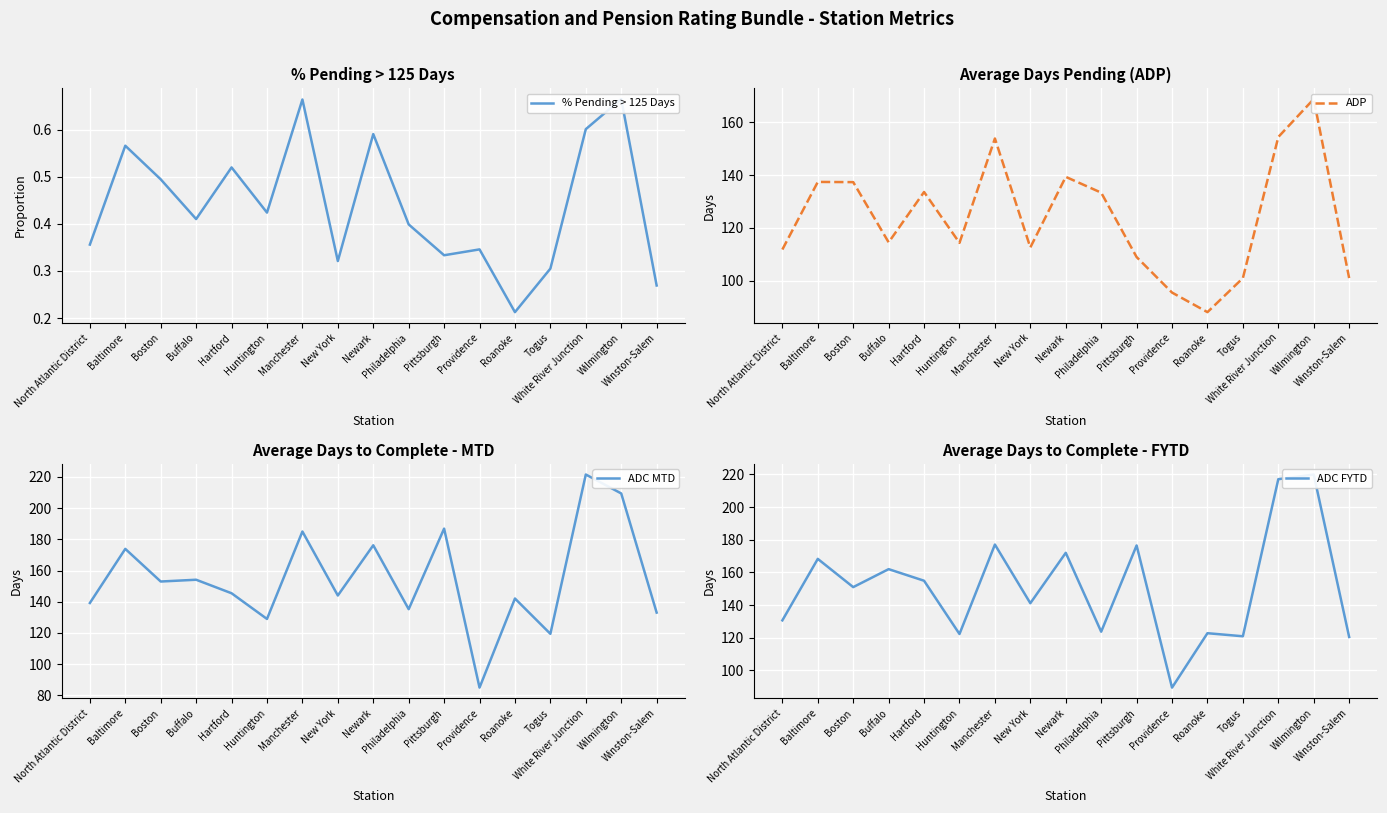

How many values in the ADP series exceed 114?

10